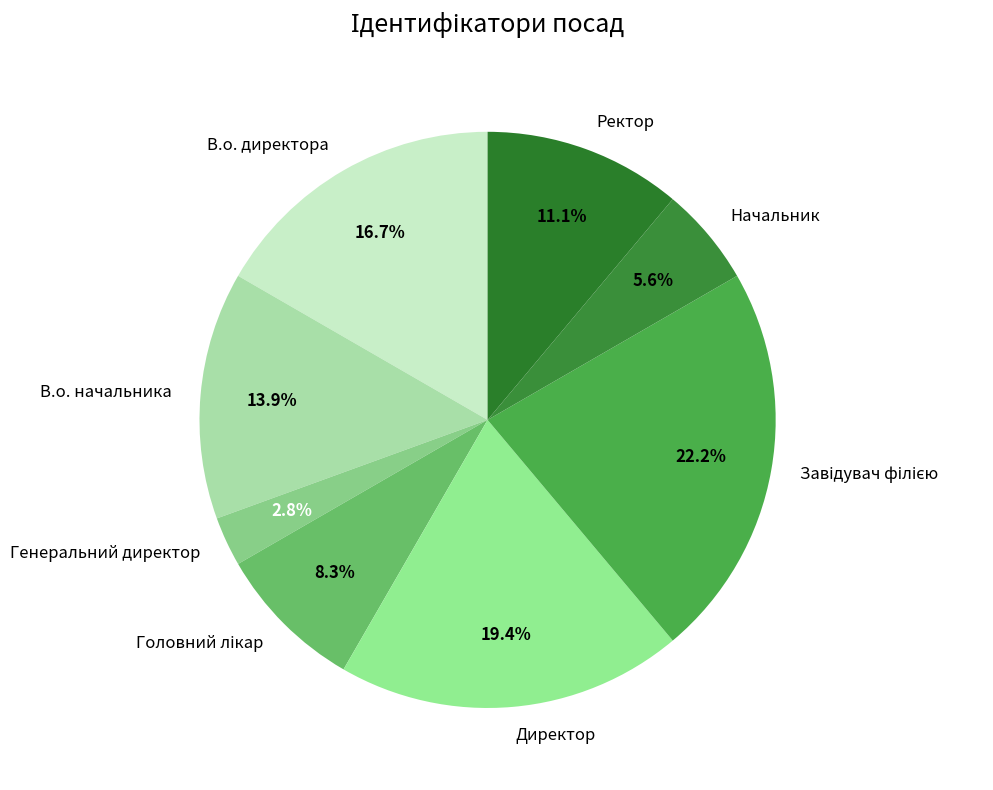

Approximately how many times larger is the value at В.о. начальника compared to Генеральний директор?

5.0